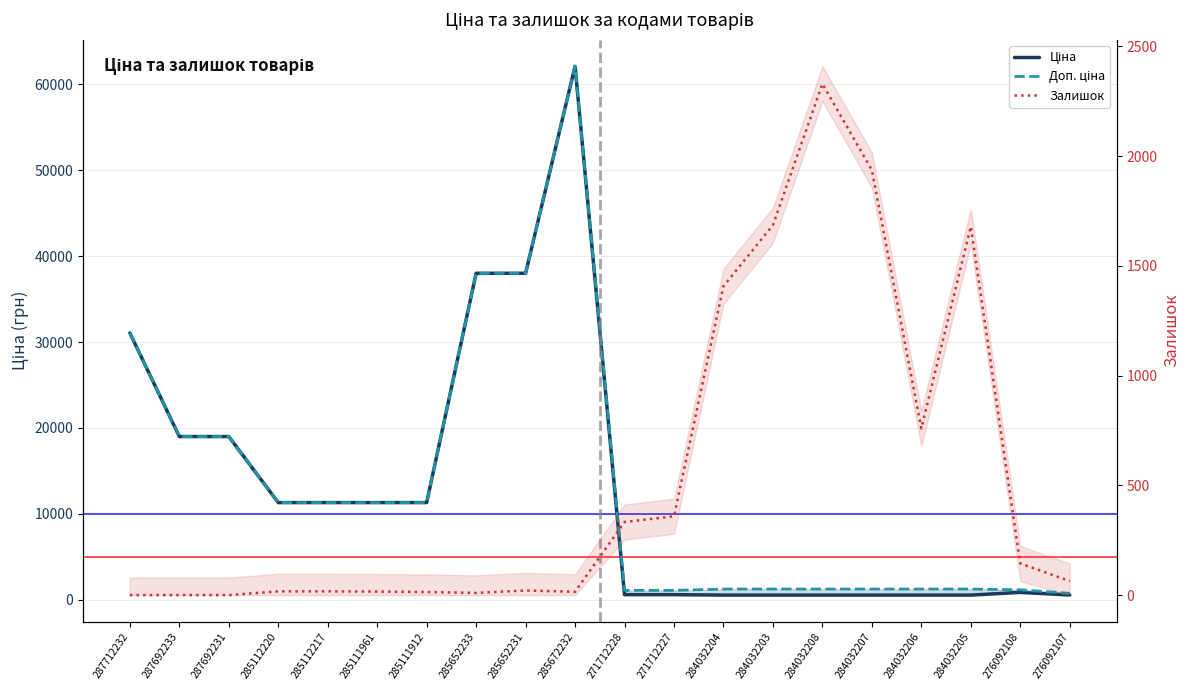

Where is the first local minimum for Залишок?

285652233